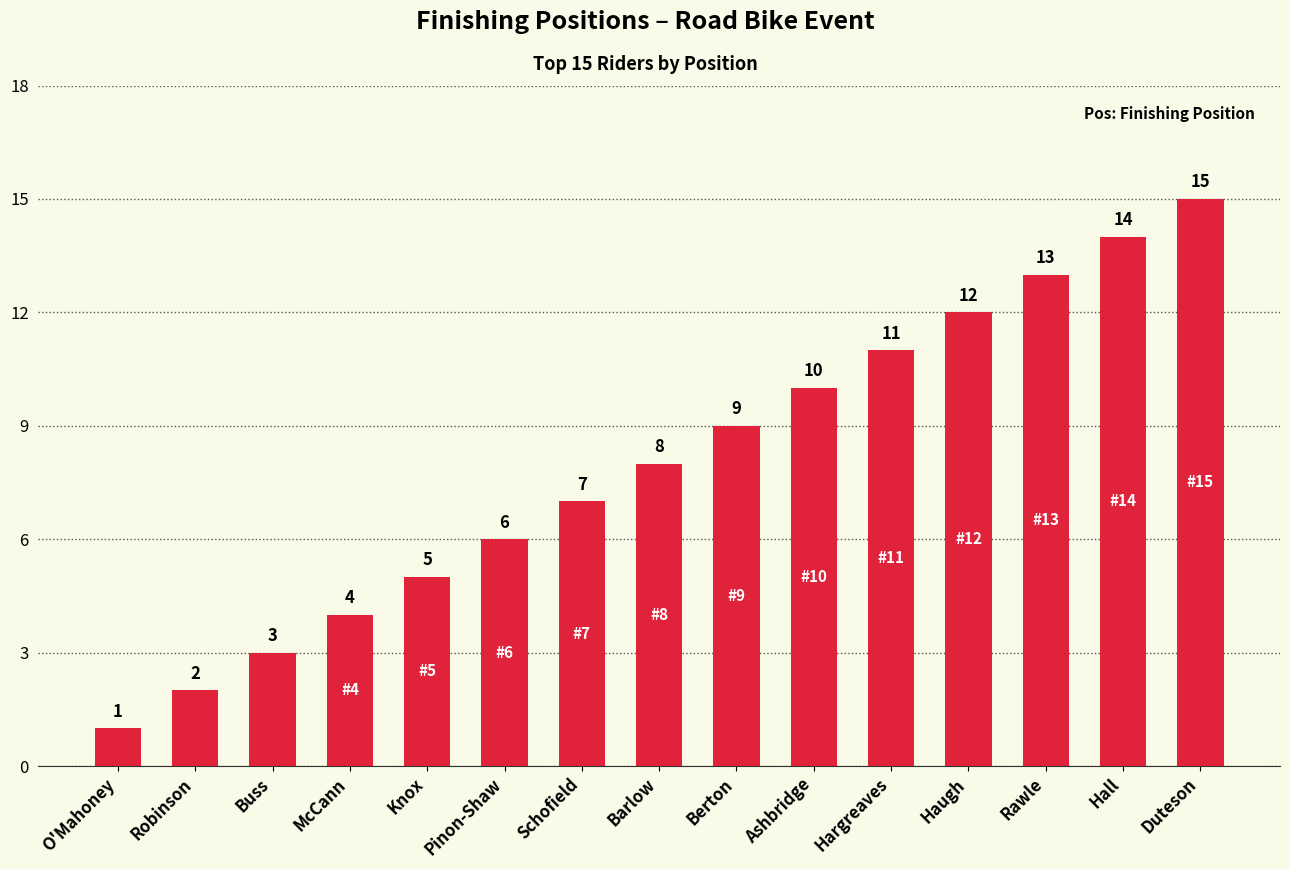

What is the sum of all values?

120